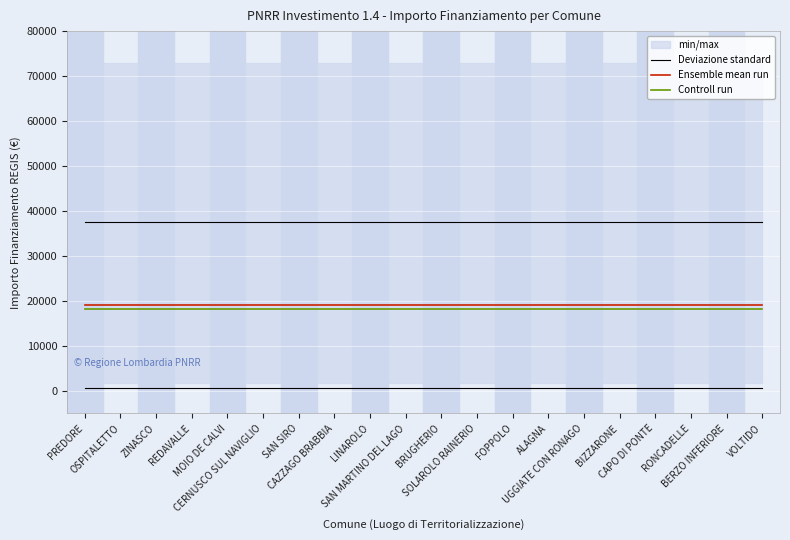

Where is Ensemble mean run nearest to the value 19176?

PREDORE